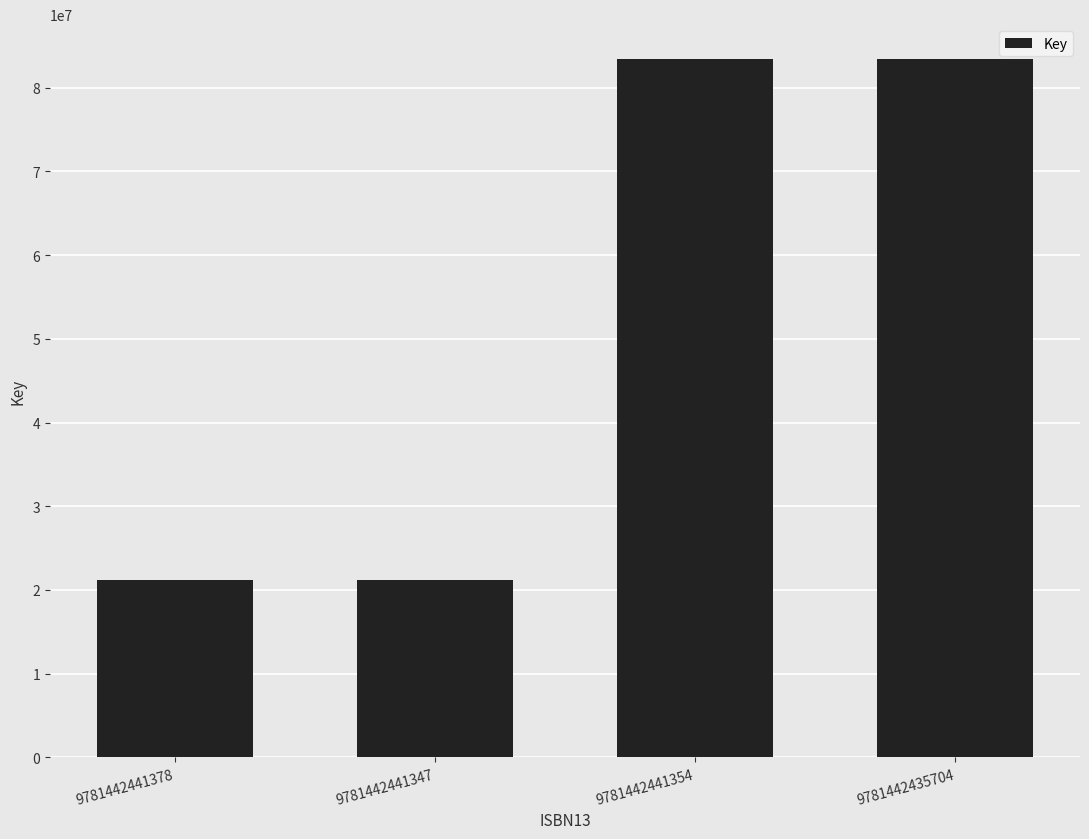

What is the minimum value shown in the chart?

21195613